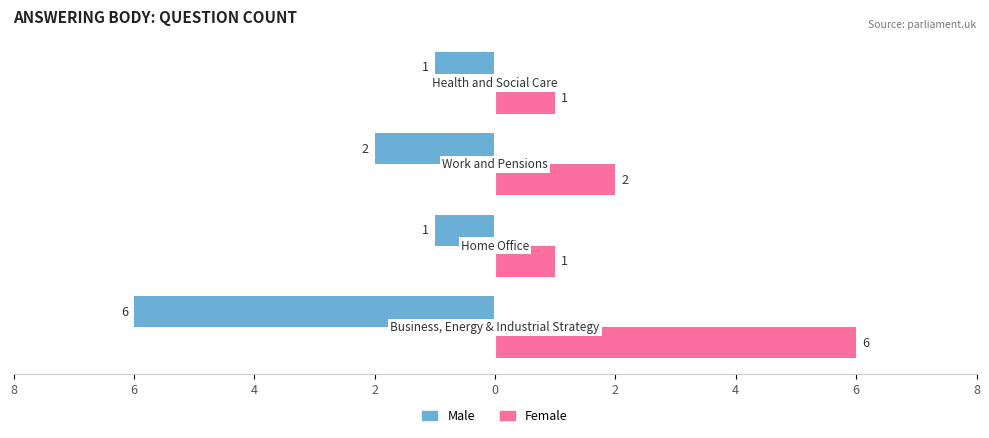

What are all the series names shown in the legend?

Male, Female